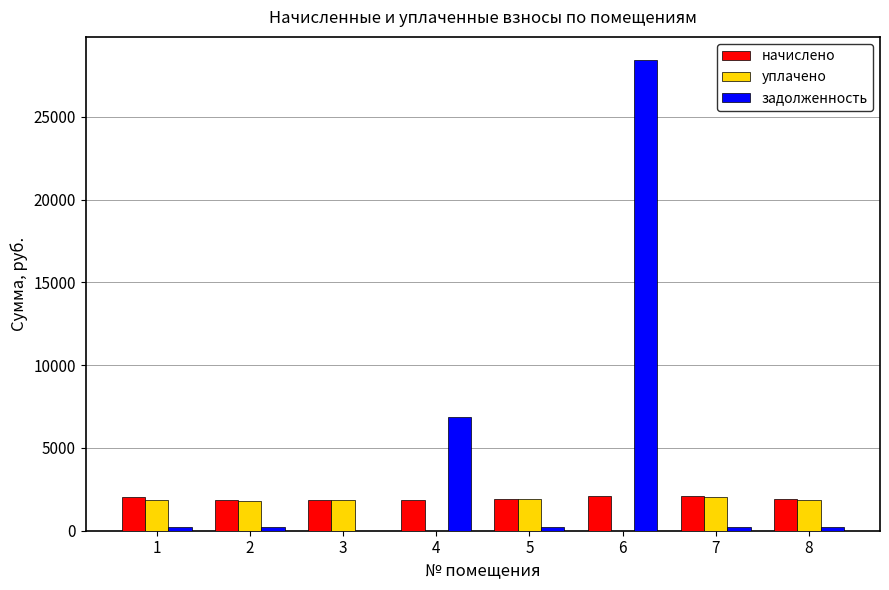

What is the total value across all series at 4?

8693.0